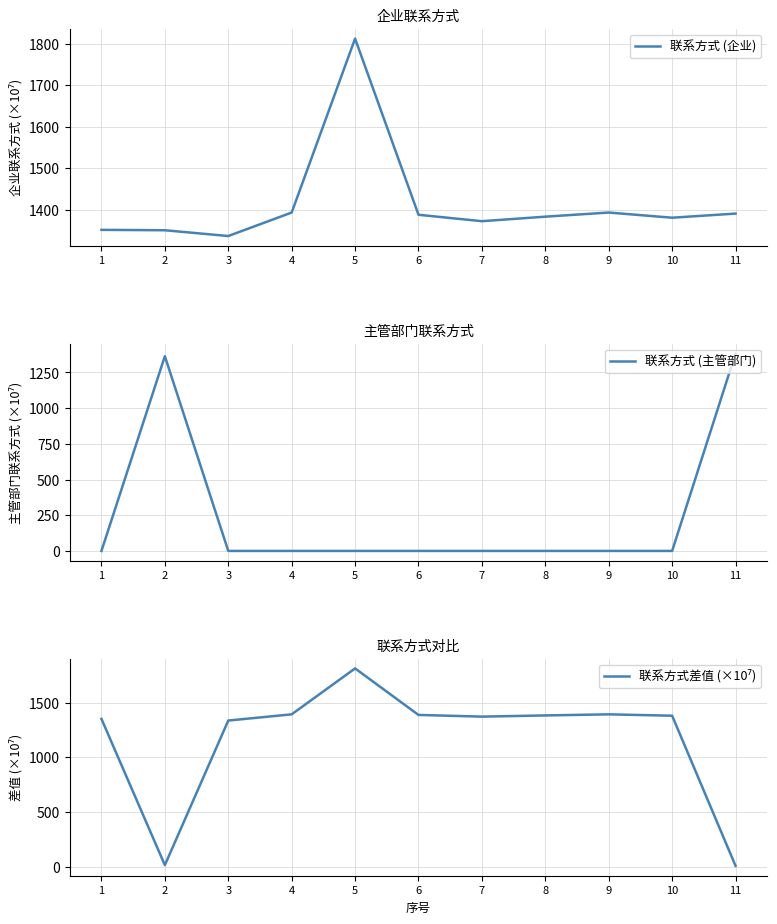

Which label corresponds to the largest value in the chart?

5